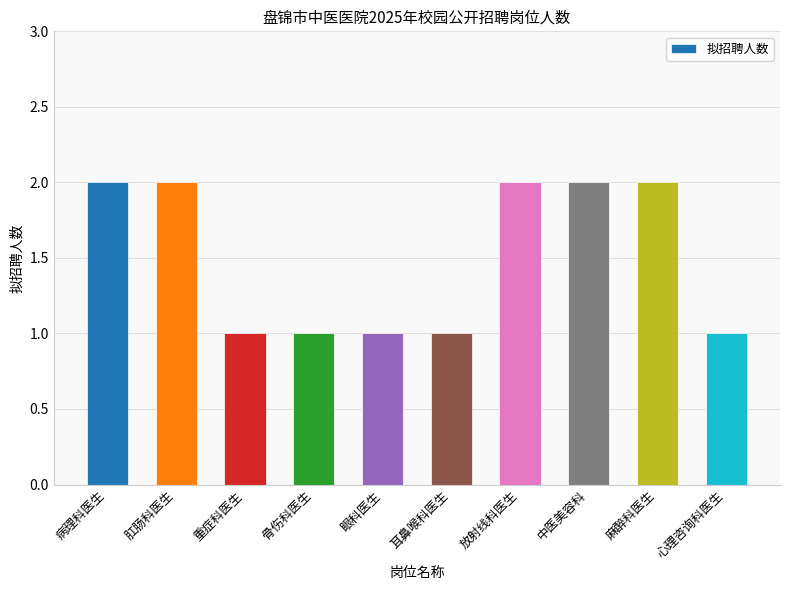

What is the greatest value displayed?

2